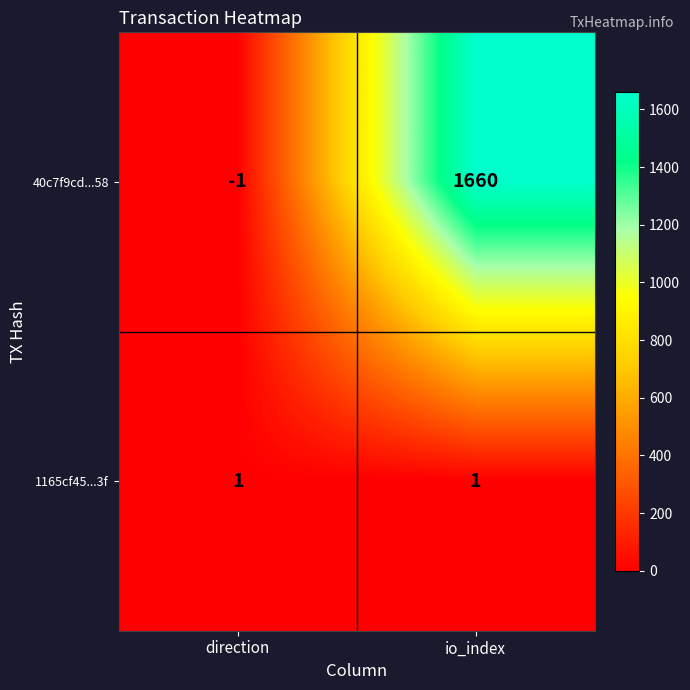

What is the approximate value of 40c7f9cd...58 at io_index, to the nearest 10?

1660